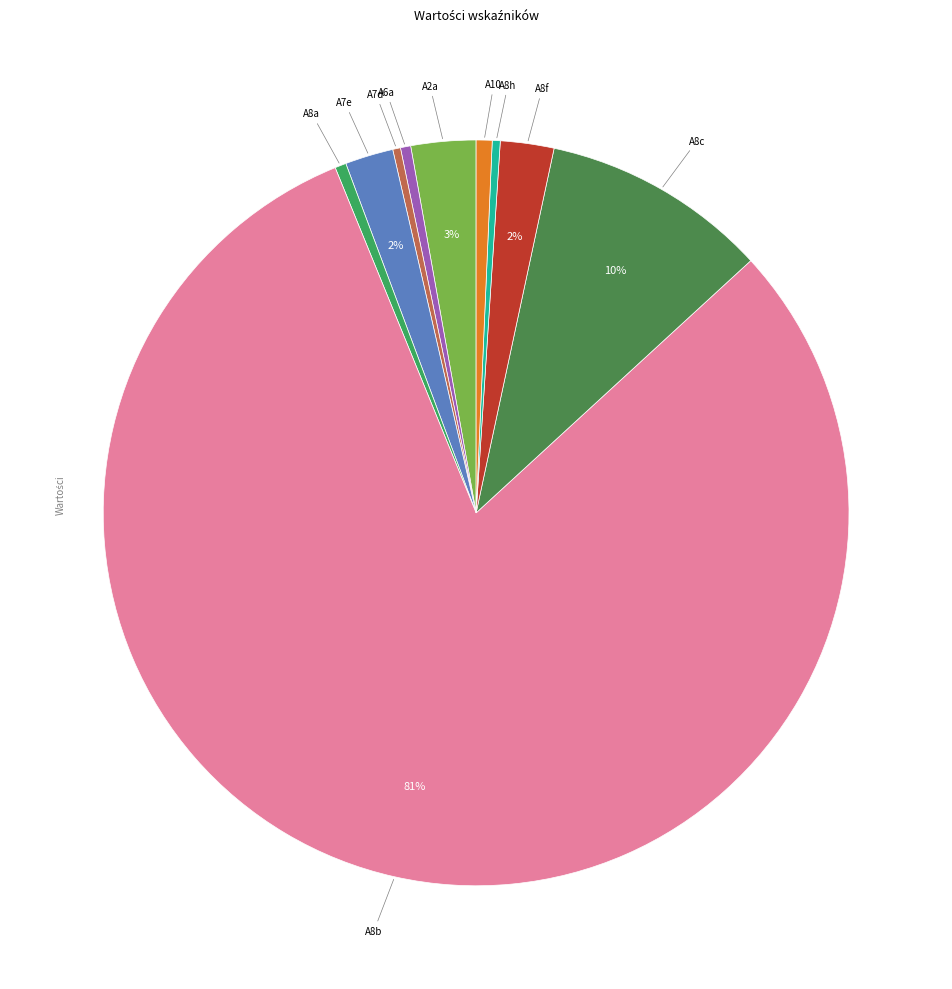

Does any single category account for the majority?

Yes